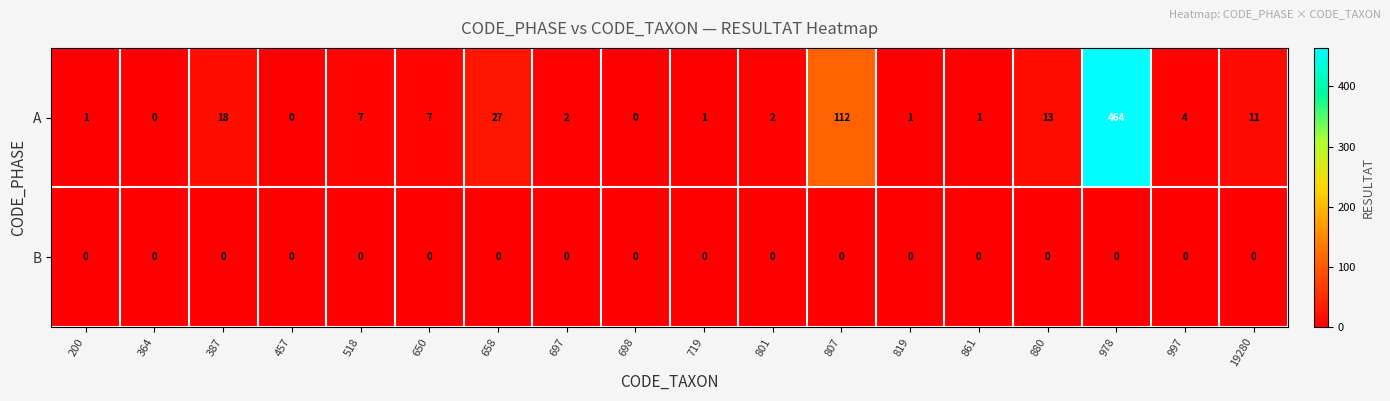

What is the spread (max minus min) of values at 997?

4